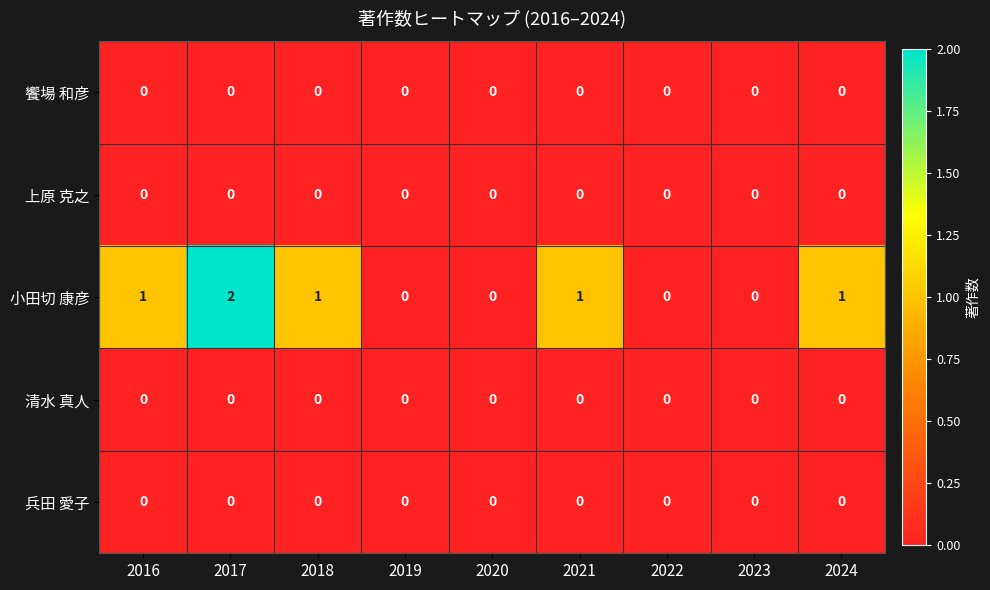

Which label corresponds to the largest value in the chart?

2017